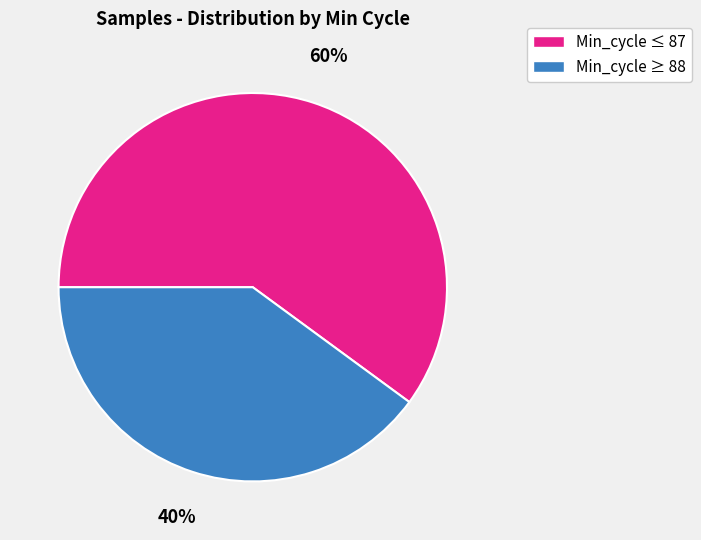

To the nearest percent, what is the average slice percentage?

50%